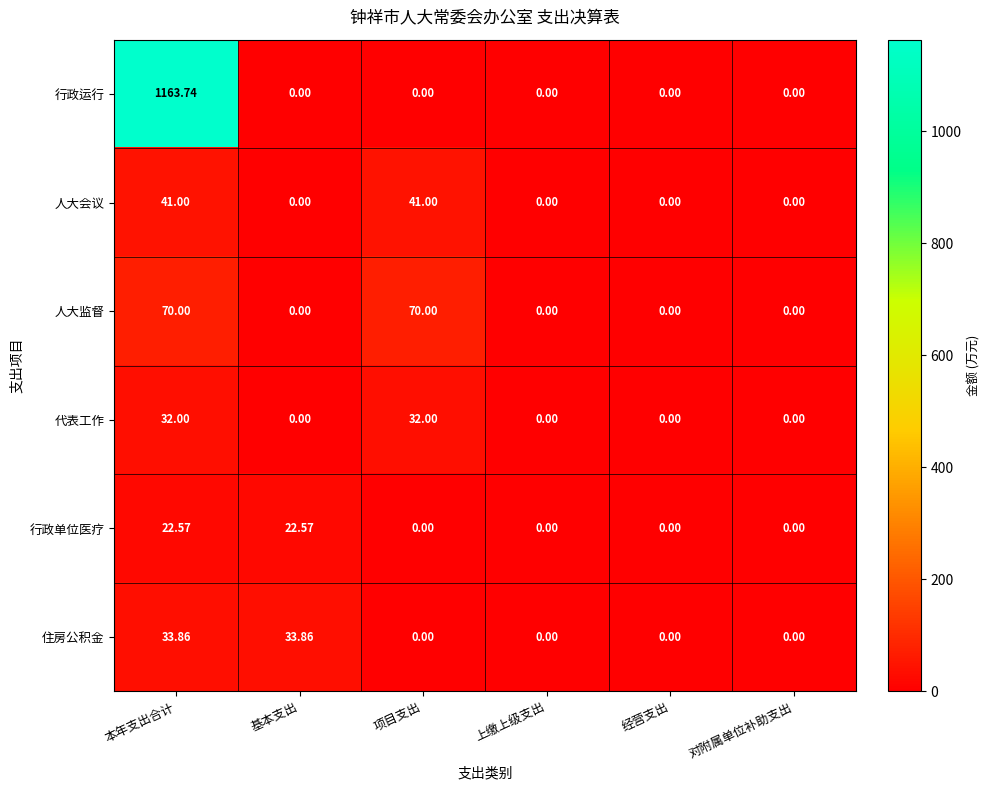

At which category is the sum across all series the highest?

本年支出合计